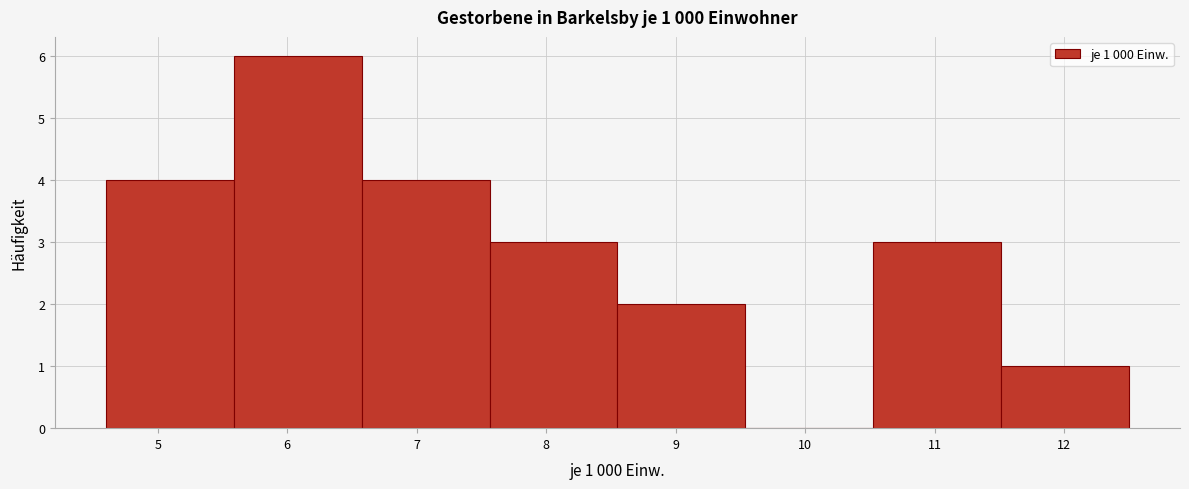

Which range on the x-axis has the tallest bar?

5.6 to 6.6